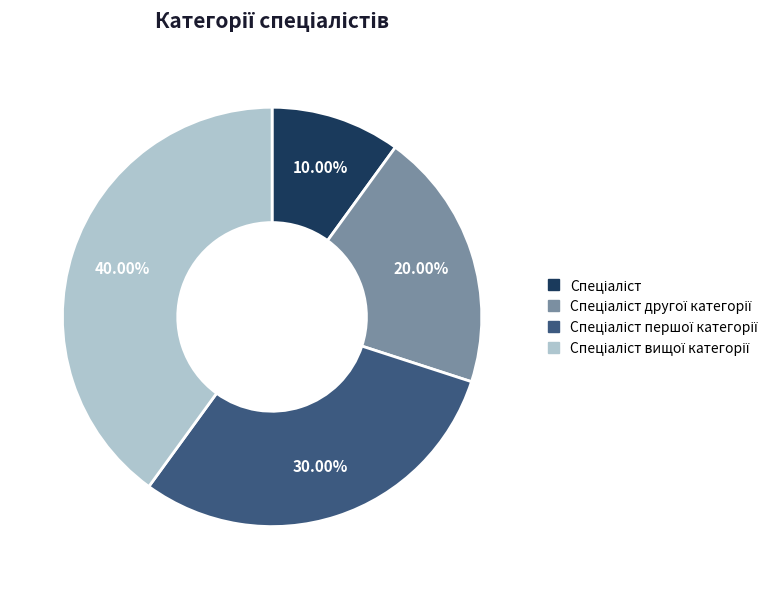

Does any single category account for the majority?

No